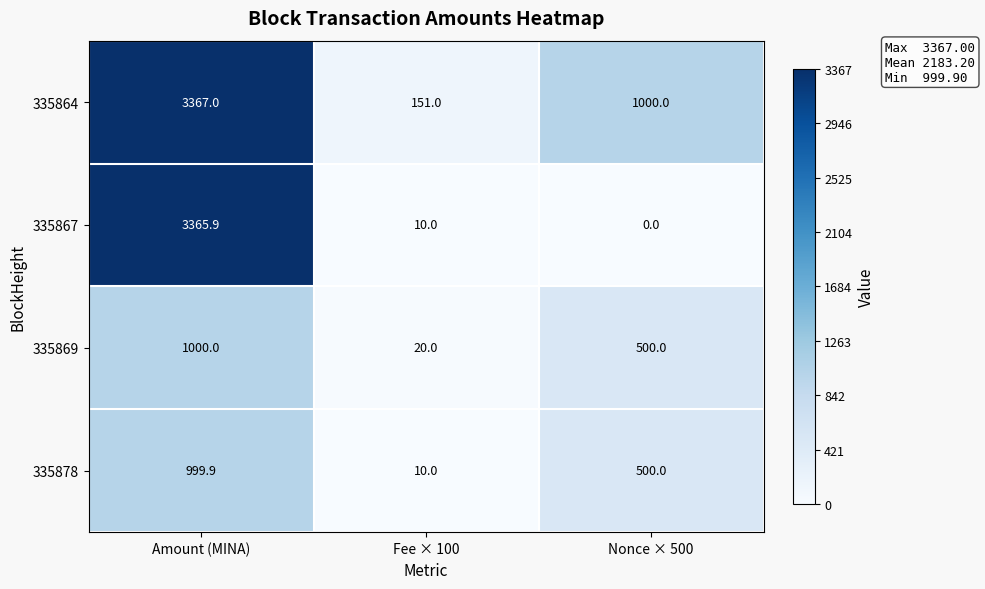

What is the maximum value shown in the chart?

3367.0